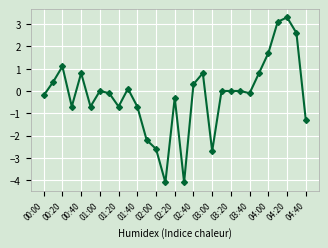

What is the minimum value shown in the chart?

-4.1